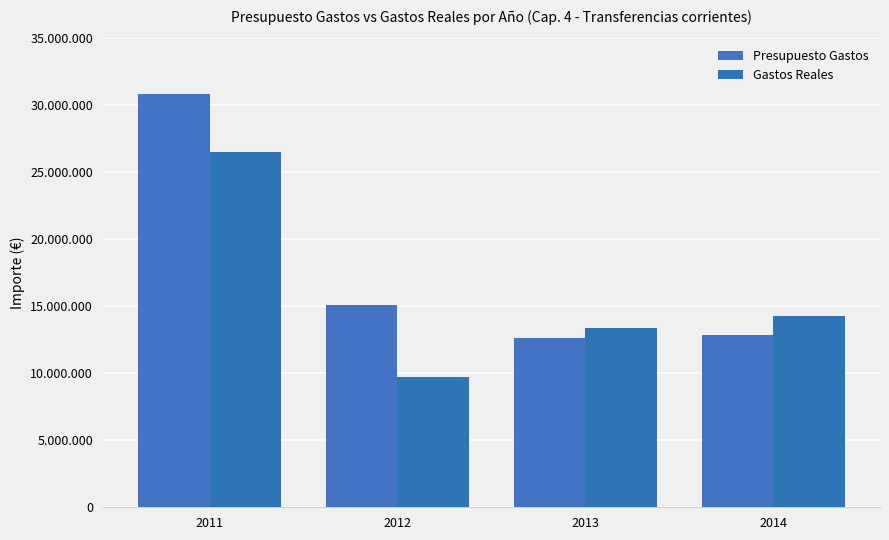

Does the chart contain stacked bars?

No